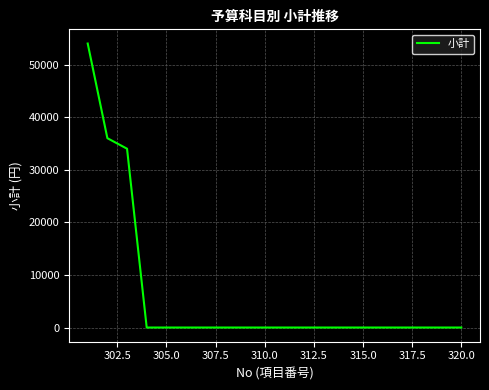

What is the greatest value displayed?

54000